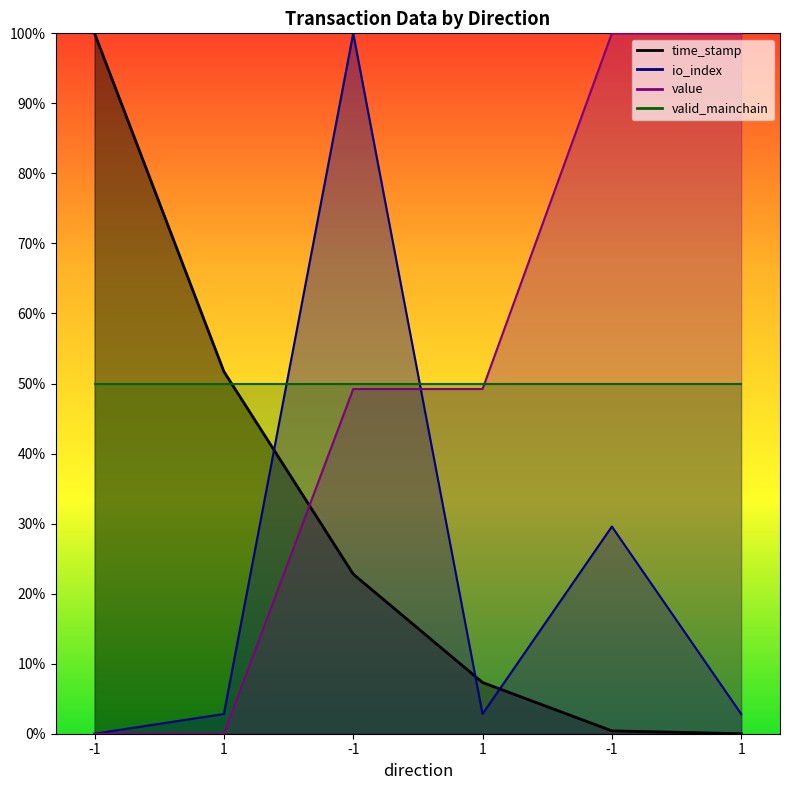

Is the value of time_stamp at 1 greater than the value of value at 1?

Yes